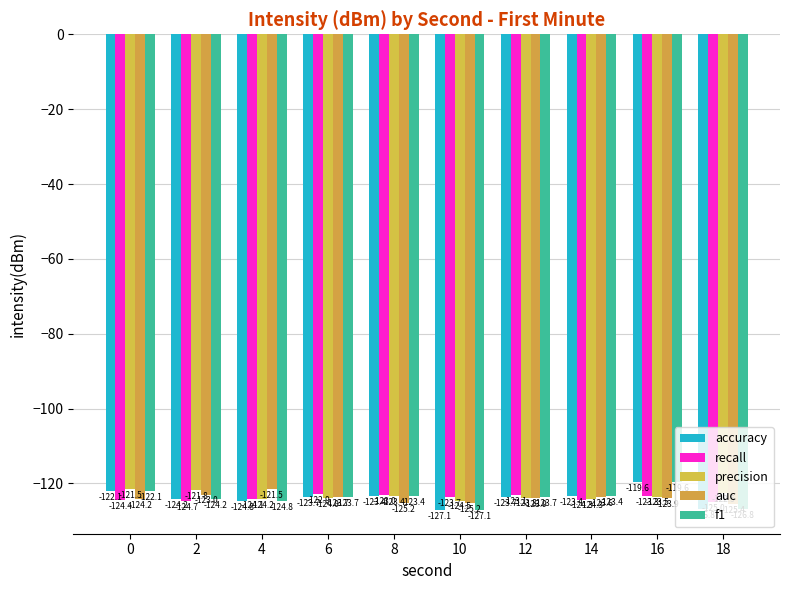

Reading left to right, extract all data points from this chart.

accuracy: 0=-122.1	2=-124.2	4=-124.8	6=-123.7	8=-123.4	10=-127.1	12=-123.7	14=-123.4	16=-119.6	18=-126.8
recall: 0=-124.4	2=-124.7	4=-124.1	6=-122.9	8=-123.0	10=-123.7	12=-123.1	14=-124.3	16=-123.3	18=-125.0
precision: 0=-121.5	2=-121.8	4=-124.2	6=-124.0	8=-123.4	10=-124.5	12=-123.8	14=-124.3	16=-123.5	18=-122.5
auc: 0=-124.2	2=-123.0	4=-121.5	6=-123.7	8=-125.2	10=-125.2	12=-123.9	14=-123.6	16=-123.9	18=-125.4
f1: 0=-122.1	2=-124.2	4=-124.8	6=-123.7	8=-123.4	10=-127.1	12=-123.7	14=-123.4	16=-119.6	18=-126.8